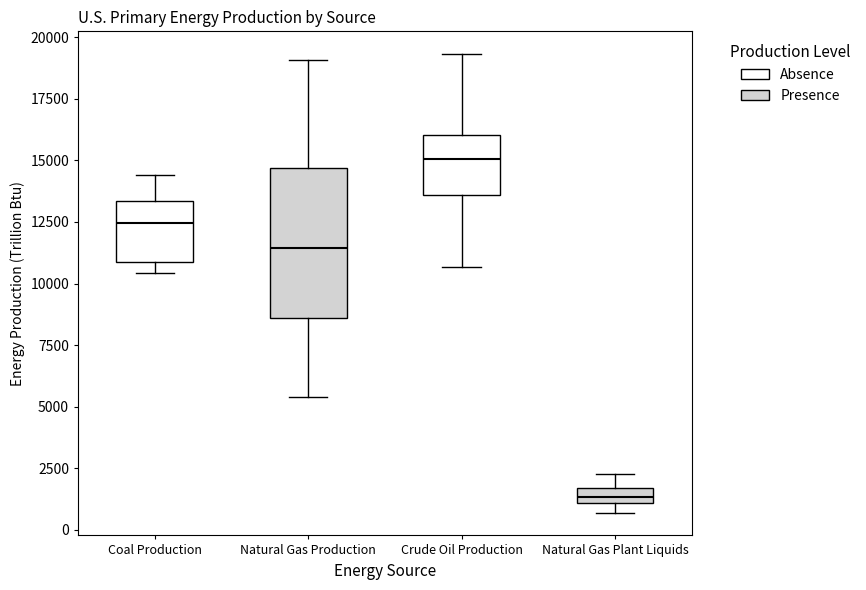

Which box has the highest median line?

Crude Oil Production